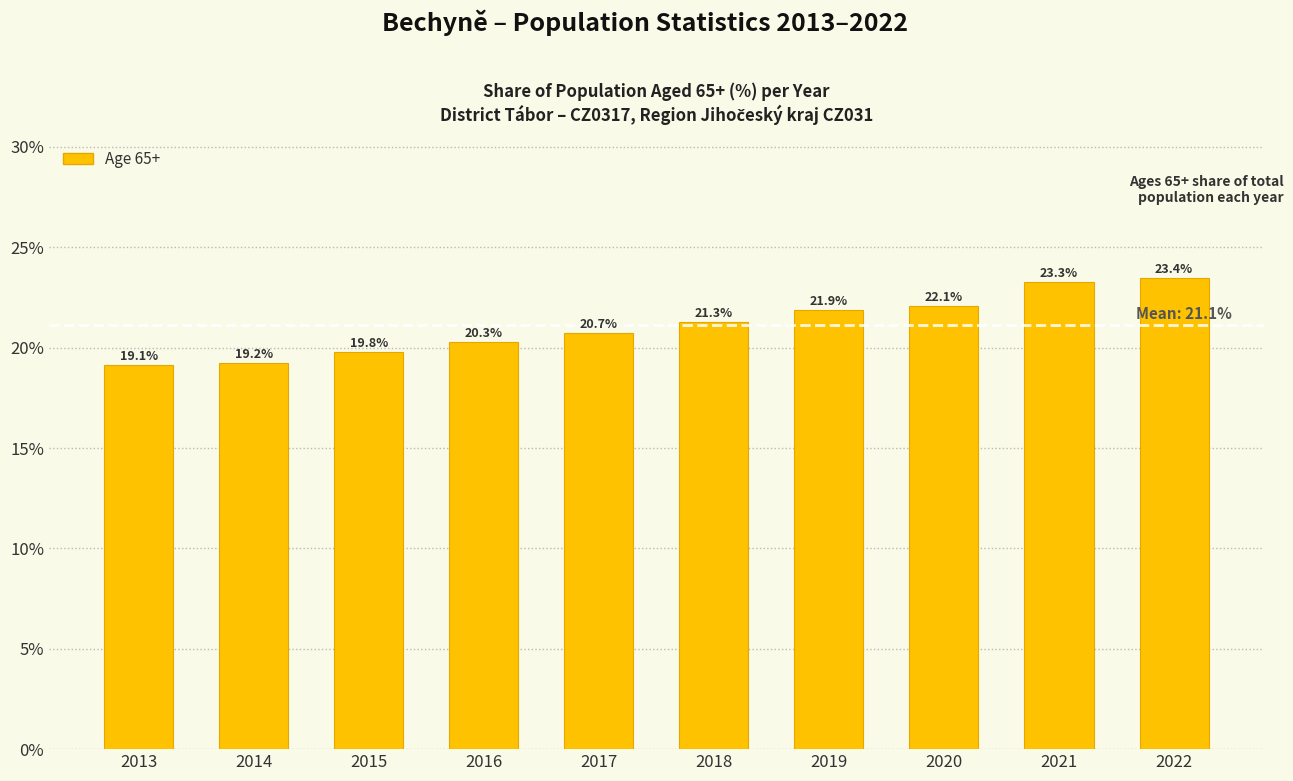

Reading left to right, extract all data points from this chart.

2013=19.1	2014=19.2	2015=19.8	2016=20.3	2017=20.7	2018=21.3	2019=21.9	2020=22.1	2021=23.3	2022=23.4